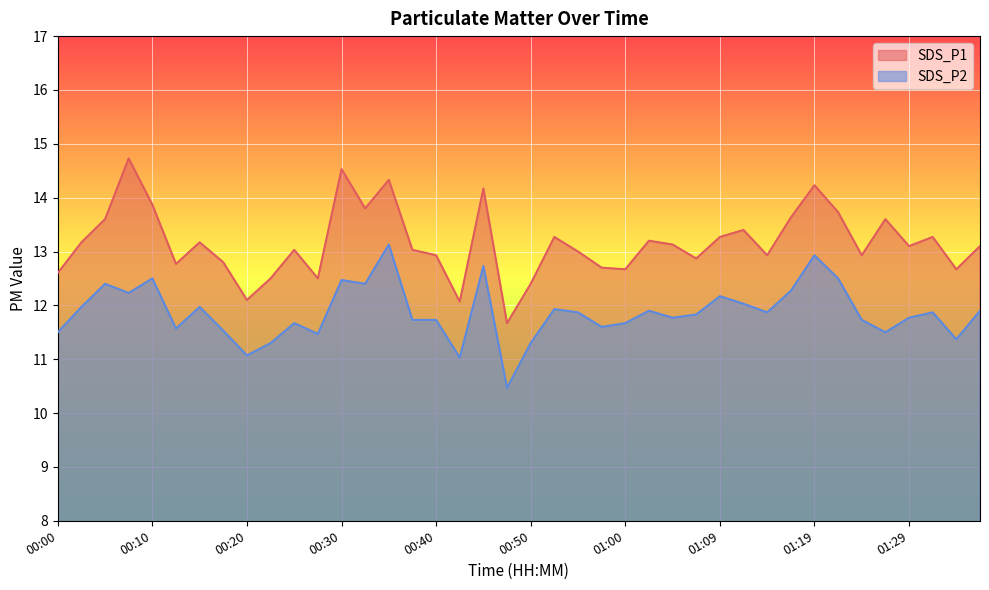

Reading left to right, what are all the values shown in this chart?

SDS_P1: 00:00=12.6	00:03=13.2	00:05=13.6	00:08=14.7	00:10=13.9	00:13=12.8	00:15=13.2	00:17=12.8	00:20=12.1	00:22=12.5	00:25=13.0	00:27=12.5	00:30=14.5	00:32=13.8	00:35=14.3	00:37=13.0	00:40=12.9	00:42=12.1	00:45=14.2	00:47=11.7	00:50=12.4	00:52=13.3	00:55=13.0	00:57=12.7	01:00=12.7	01:02=13.2	01:05=13.1	01:07=12.9	01:09=13.3	01:12=13.4	01:14=12.9	01:17=13.6	01:19=14.2	01:22=13.7	01:24=12.9	01:27=13.6	01:29=13.1	01:32=13.3	01:34=12.7	01:37=13.1
SDS_P2: 00:00=11.5	00:03=12.0	00:05=12.4	00:08=12.2	00:10=12.5	00:13=11.6	00:15=12.0	00:17=11.5	00:20=11.1	00:22=11.3	00:25=11.7	00:27=11.5	00:30=12.5	00:32=12.4	00:35=13.1	00:37=11.7	00:40=11.7	00:42=11.0	00:45=12.7	00:47=10.5	00:50=11.3	00:52=11.9	00:55=11.9	00:57=11.6	01:00=11.7	01:02=11.9	01:05=11.8	01:07=11.8	01:09=12.2	01:12=12.0	01:14=11.9	01:17=12.3	01:19=12.9	01:22=12.5	01:24=11.7	01:27=11.5	01:29=11.8	01:32=11.9	01:34=11.4	01:37=11.9